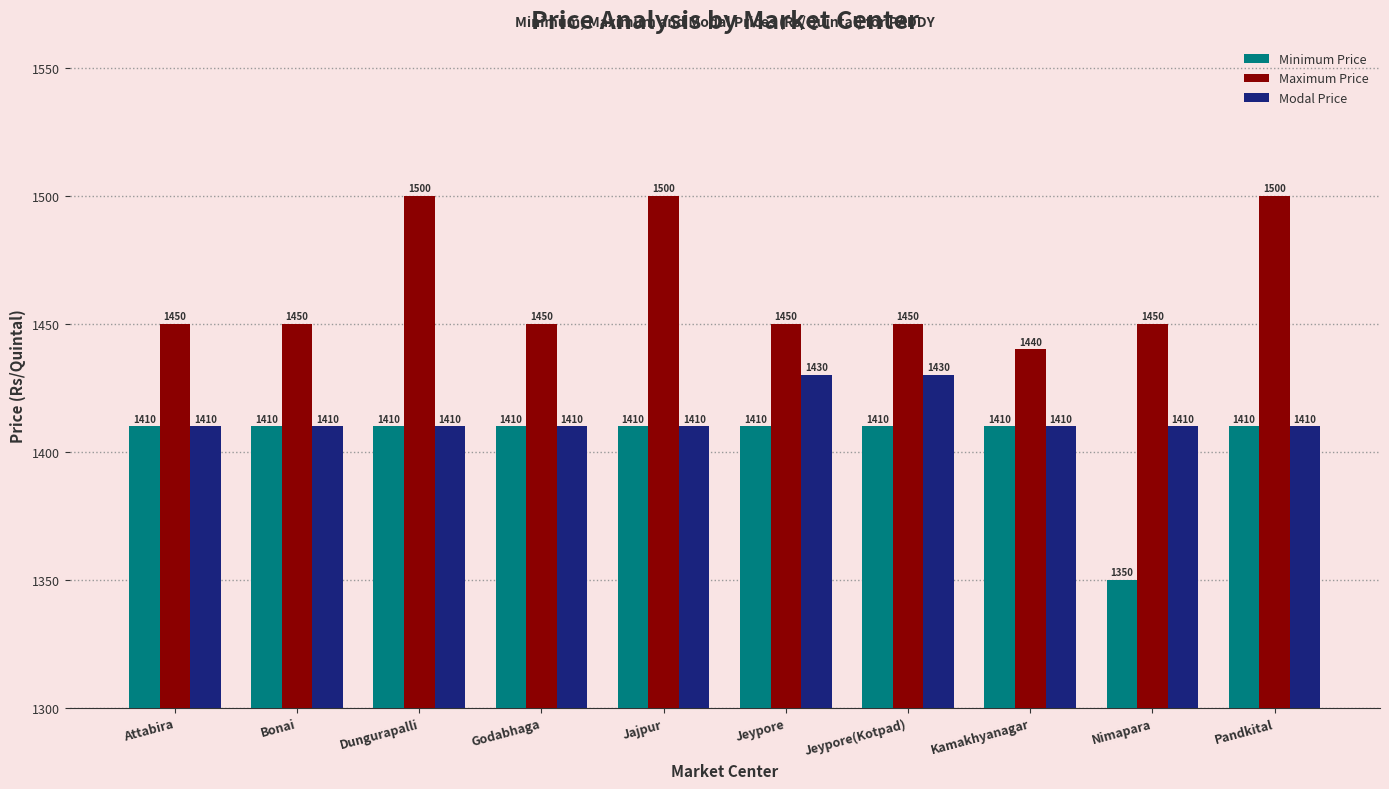

True or false: Modal Price has a value of 2036 at Nimapara.

False